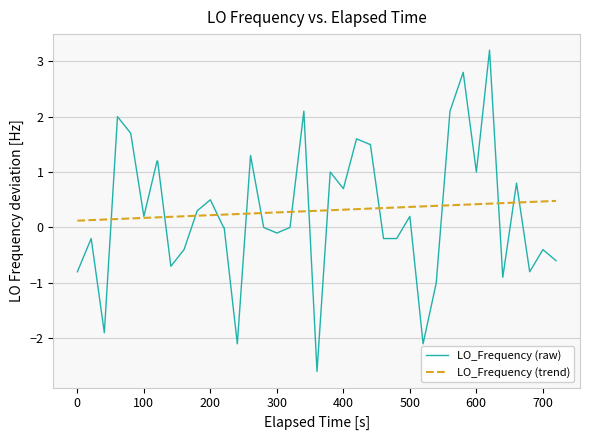

Which series has the largest range (max minus min)?

LO_Frequency (raw)